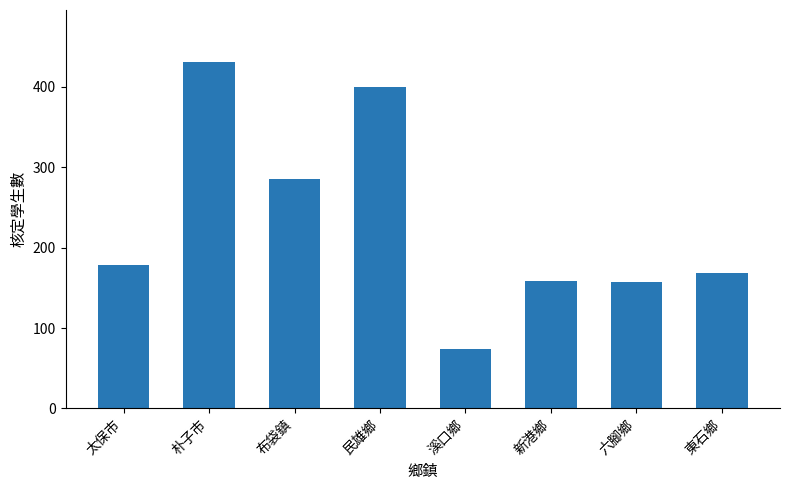

What is the average value?

232